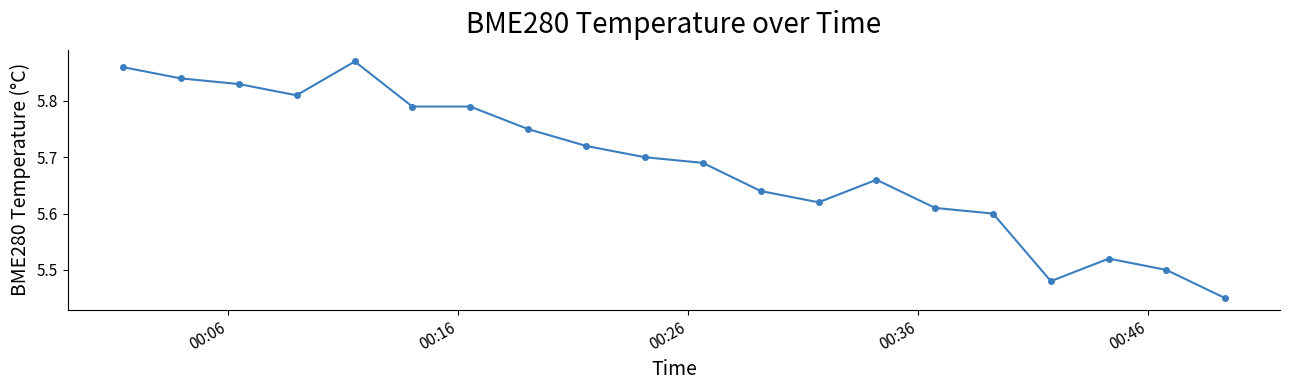

Count the values in the range 5 to 6.

20